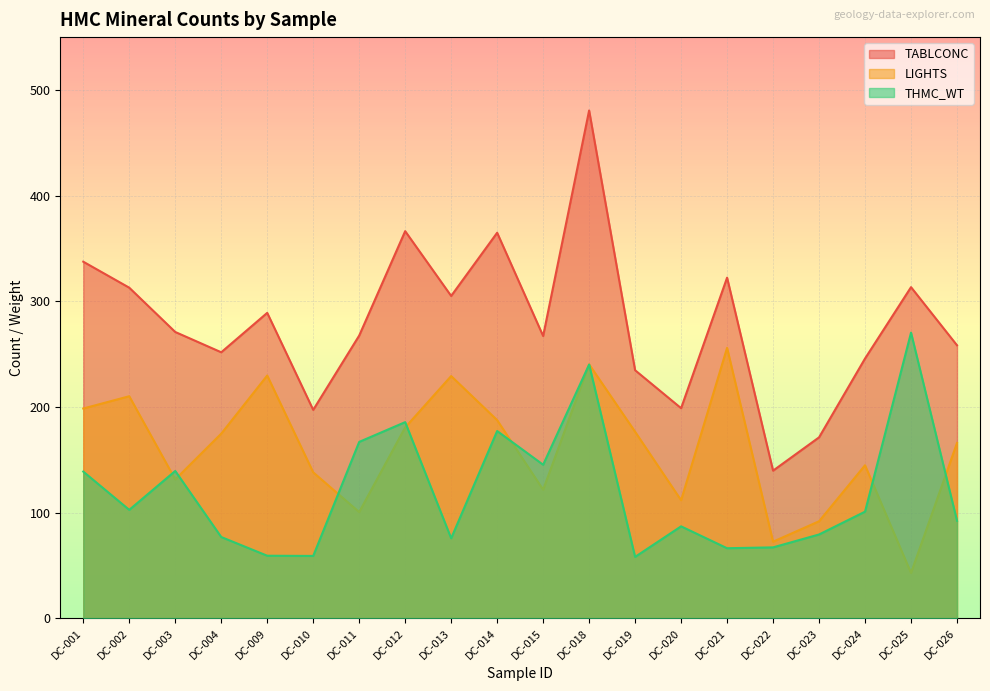

Reading left to right, list all the values displayed in this chart.

TABLCONC: DC-001=337.5	DC-002=312.9	DC-003=271.0	DC-004=251.8	DC-009=289.1	DC-010=197.3	DC-011=267.6	DC-012=366.4	DC-013=305.1	DC-014=364.9	DC-015=267.2	DC-018=480.6	DC-019=234.8	DC-020=198.9	DC-021=322.4	DC-022=139.8	DC-023=171.3	DC-024=245.9	DC-025=313.4	DC-026=258.4
LIGHTS: DC-001=198.6	DC-002=210.2	DC-003=131.5	DC-004=174.8	DC-009=229.8	DC-010=138.2	DC-011=100.6	DC-012=180.7	DC-013=229.3	DC-014=187.6	DC-015=121.8	DC-018=240.4	DC-019=176.6	DC-020=111.8	DC-021=256.0	DC-022=72.6	DC-023=91.9	DC-024=144.9	DC-025=43.0	DC-026=166.0
THMC_WT: DC-001=138.9	DC-002=102.7	DC-003=139.5	DC-004=77.0	DC-009=59.3	DC-010=59.1	DC-011=167.0	DC-012=185.7	DC-013=75.8	DC-014=177.3	DC-015=145.4	DC-018=240.2	DC-019=58.2	DC-020=87.1	DC-021=66.4	DC-022=67.2	DC-023=79.4	DC-024=101.0	DC-025=270.4	DC-026=92.4